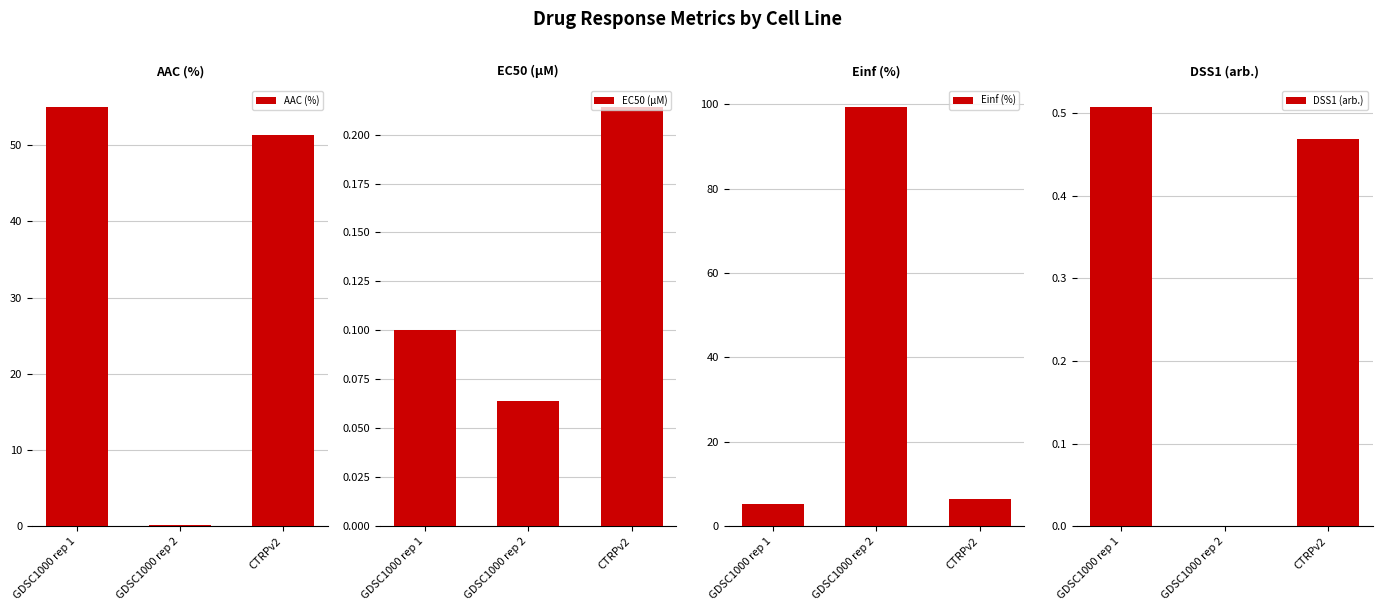

What is the label of the 2nd bar from the left?

GDSC1000 rep 2